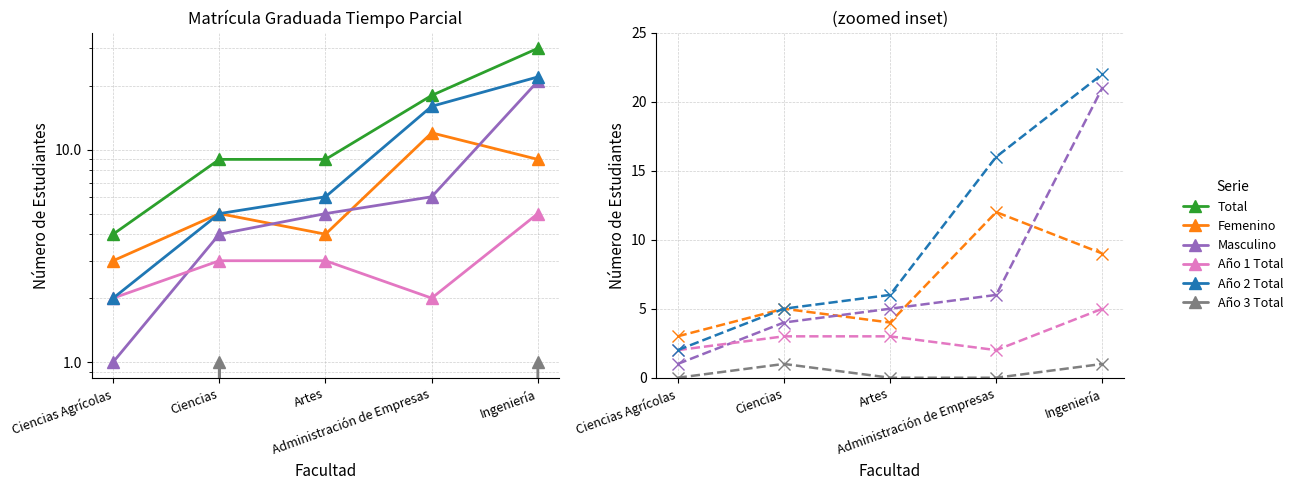

True or false: Año 3 Total and Año 1 Total cross at least once.

False